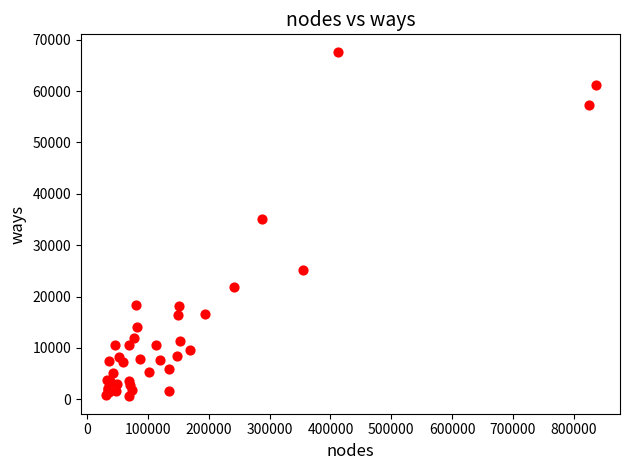

What Y value in the scatter plot is closest to 34118?

35076